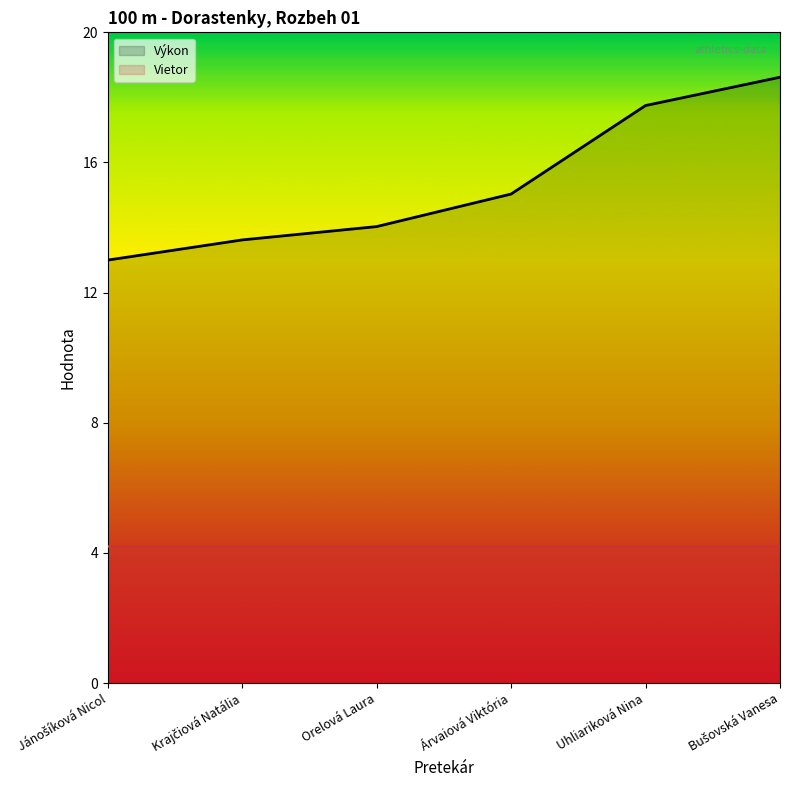

Reading left to right, transcribe all the data shown in this chart.

Jánošíková Nicol=13.0	Krajčiová Natália=13.6	Orelová Laura=14.0	Árvaiová Viktória=15.0	Uhliariková Nina=17.8	Bušovská Vanesa=18.6